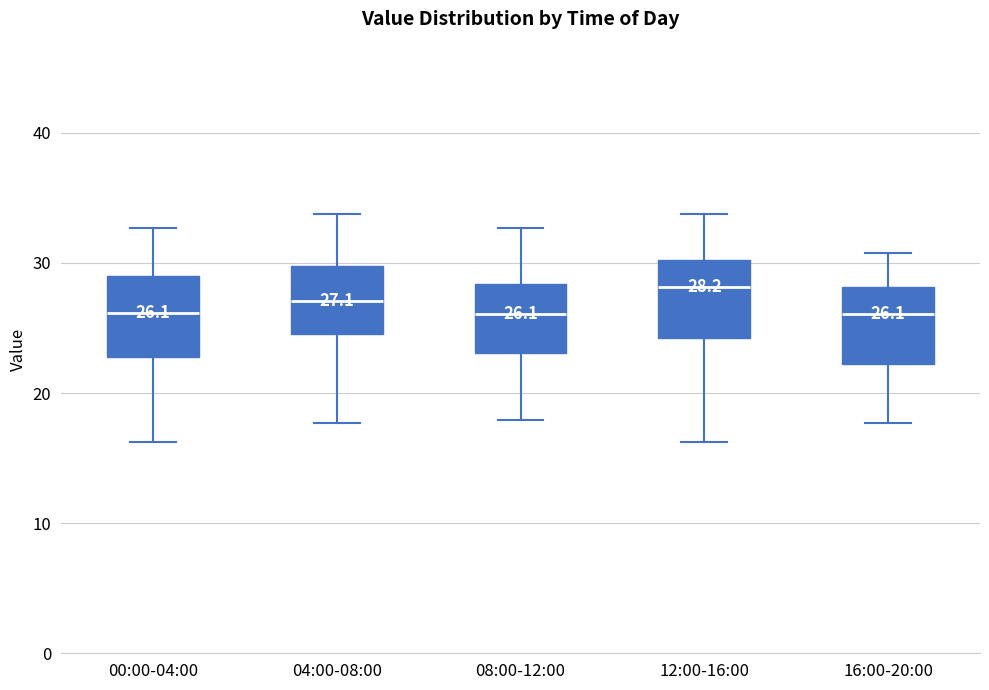

Which box has the highest median line?

12:00-16:00